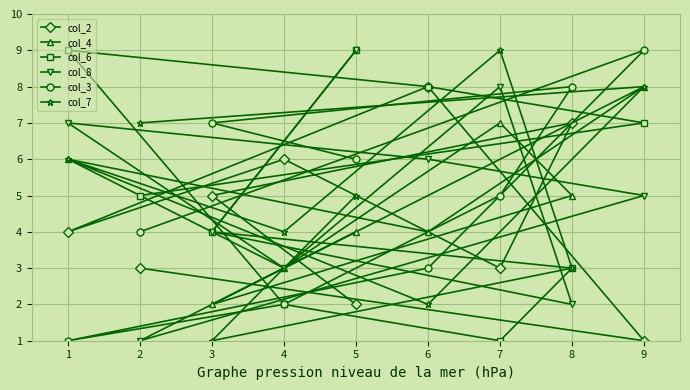

Which series has the widest spread of values?

col_6